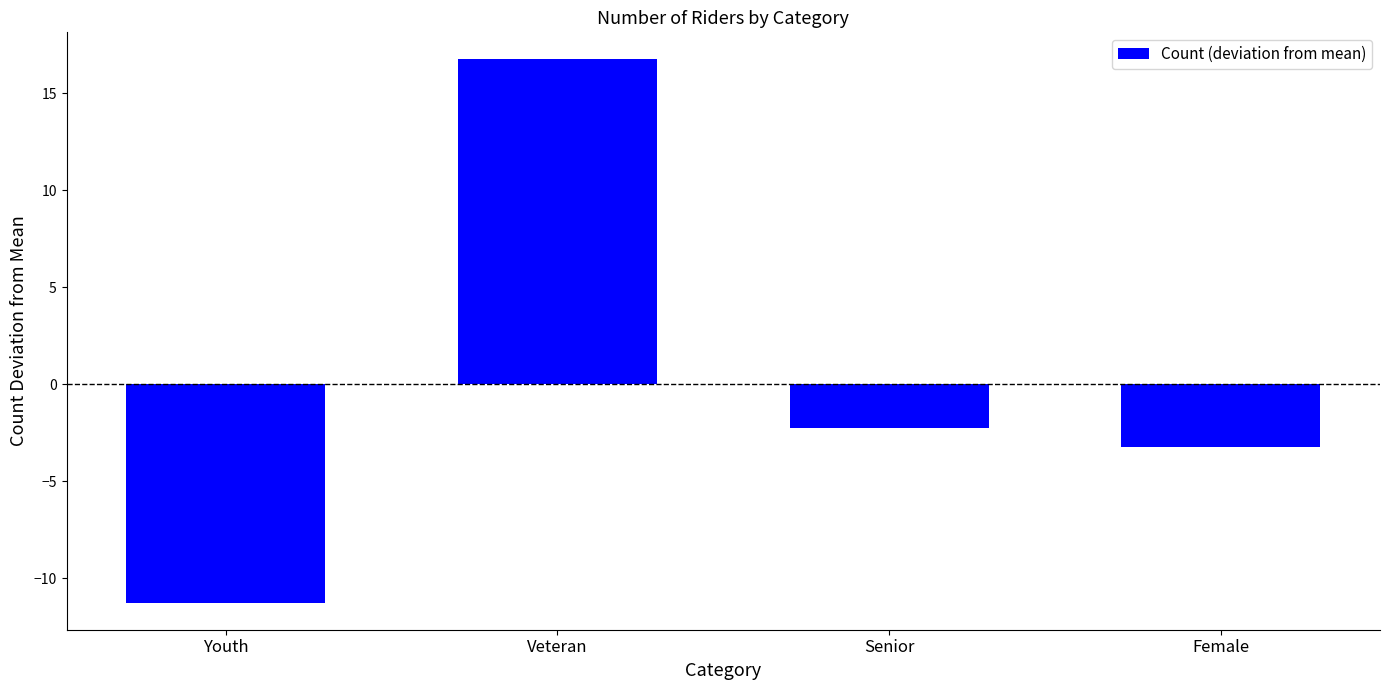

List the labels in order of value, largest first.

Veteran, Senior, Female, Youth